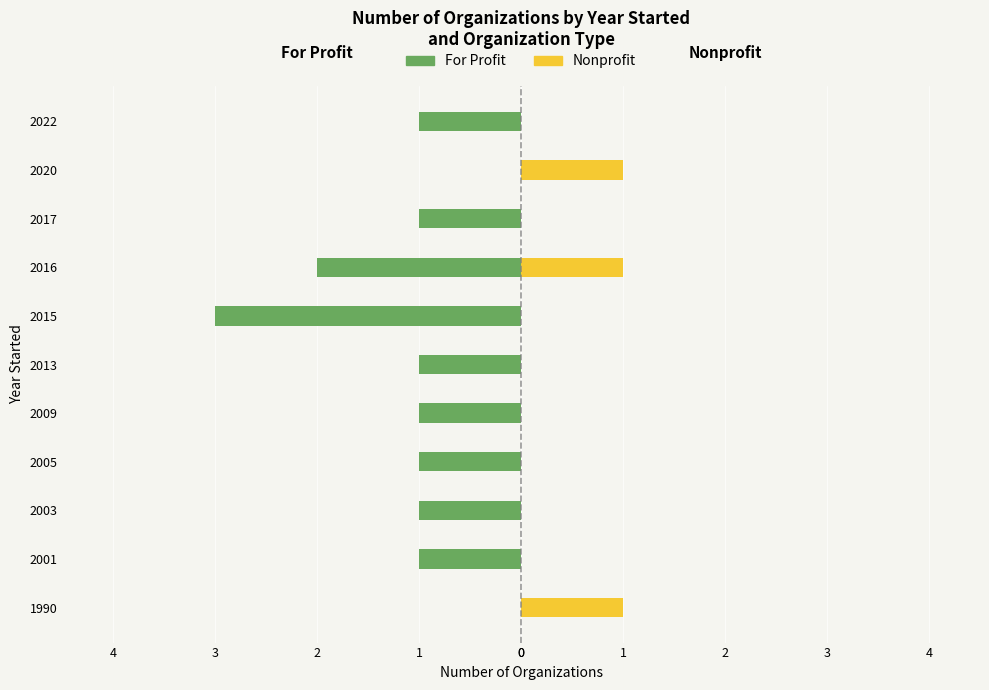

What are all the series names shown in the legend?

For Profit, Nonprofit